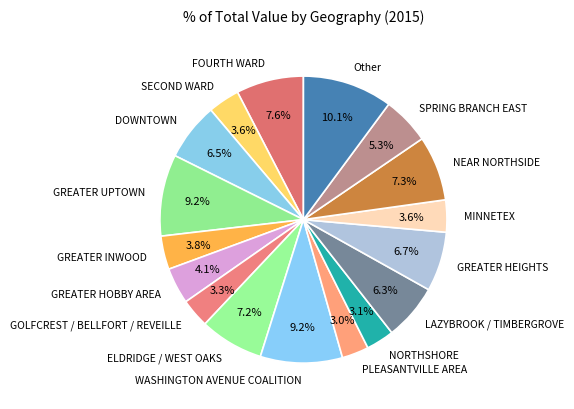

Count the number of slices in the pie.

17